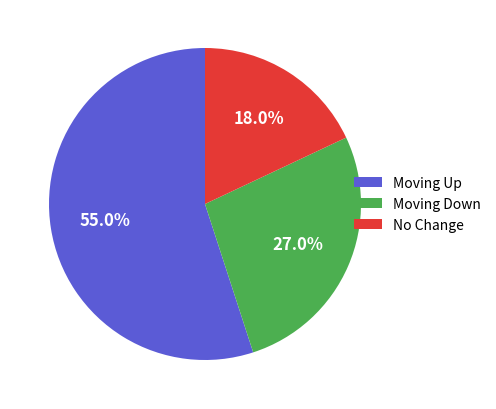

Combined, do Moving Up and No Change account for over 50%?

Yes